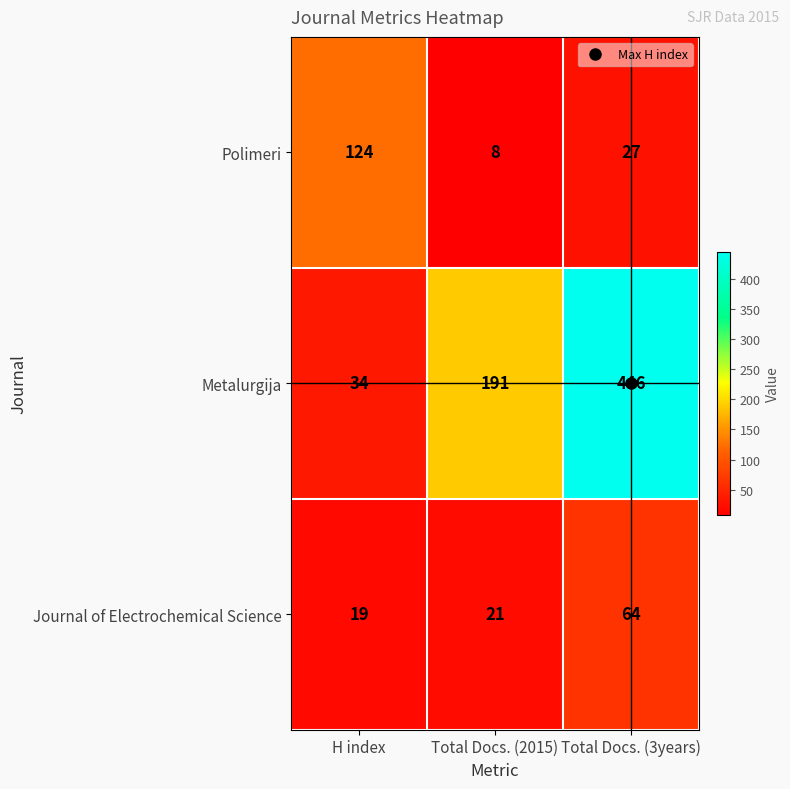

Rank the series by their maximum value, from highest to lowest.

Metalurgija, Polimeri, Journal of Electrochemical Science